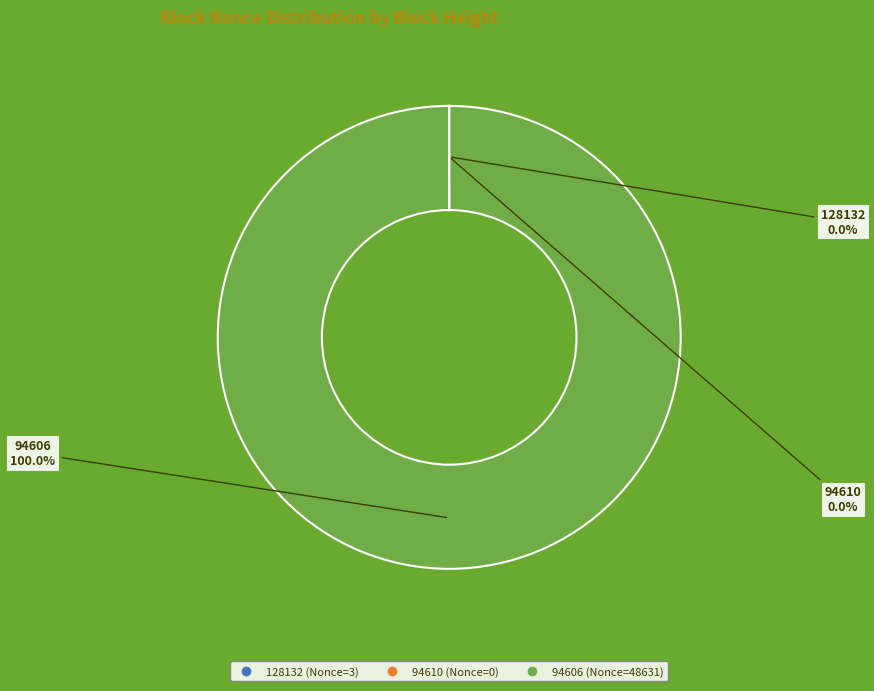

Which category accounts for the majority?

94606